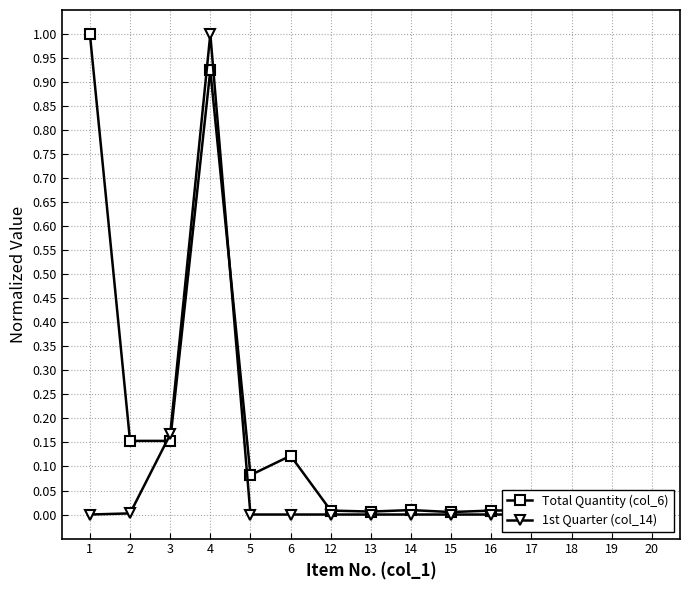

True or false: 1st Quarter (col_14) and Total Quantity (col_6) cross at least once.

True